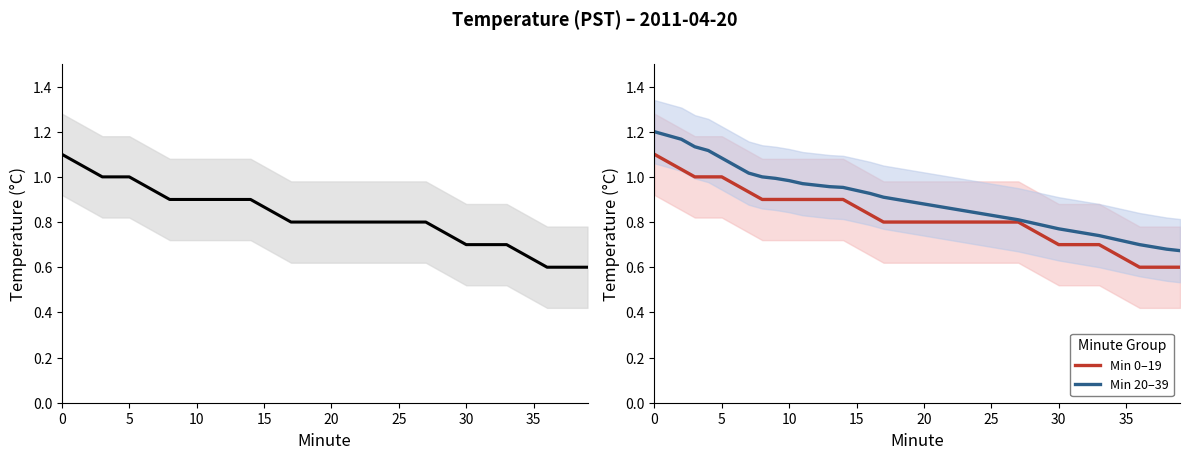

True or false: Min 20–39 has a value of 0.8 at 28.

True